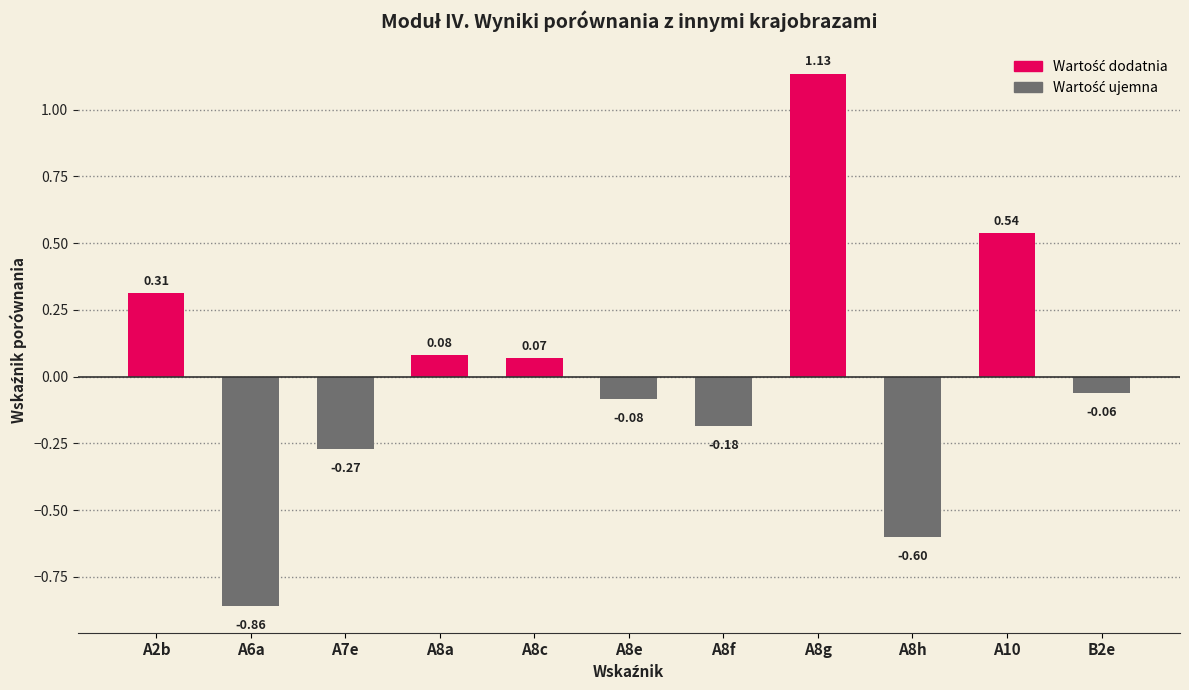

Which has a higher value, A8g or A7e?

A8g